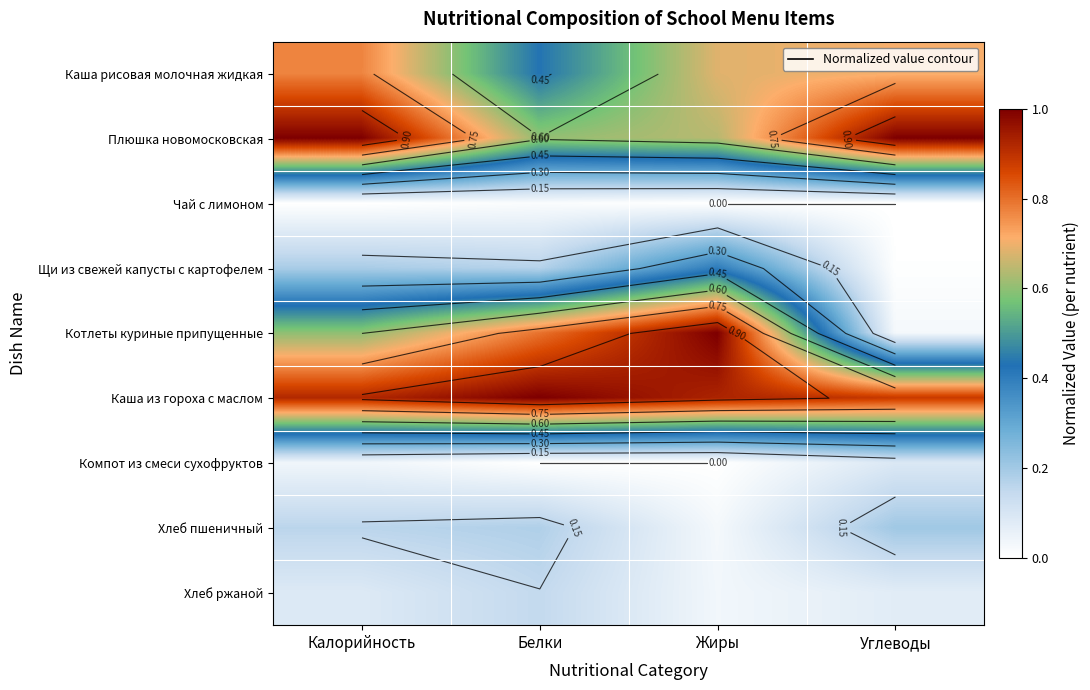

The value of Плюшка новомосковская at Жиры is 0.6. True or false?

True